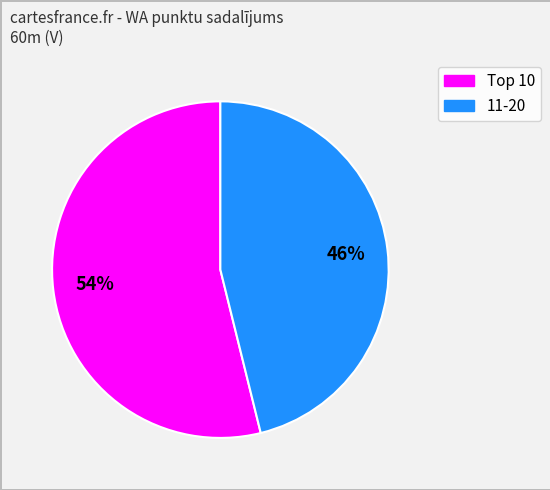

Is there any slice that represents more than half of the pie?

Yes